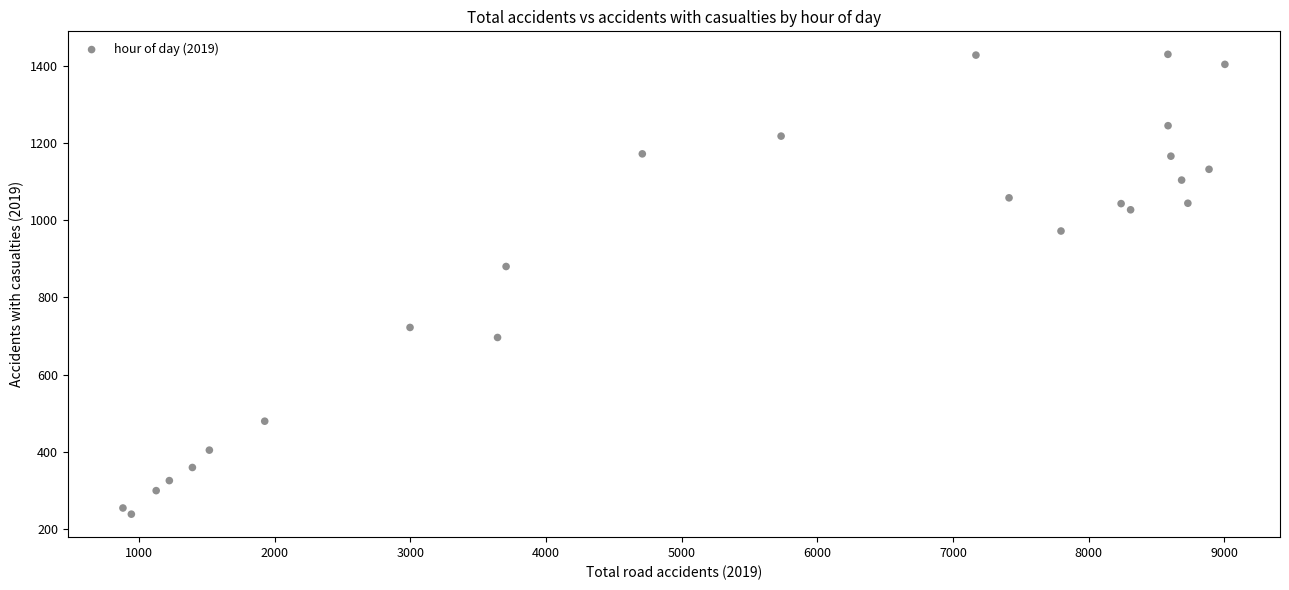

What Y value in the scatter plot is closest to 834?

880